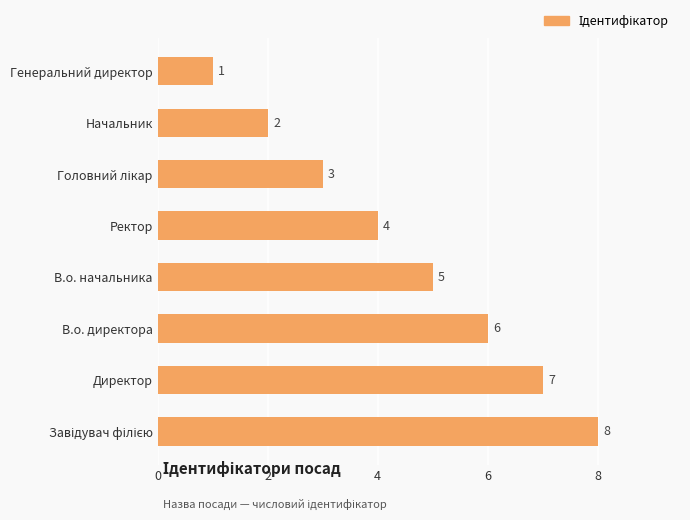

What is the difference between the maximum and minimum values?

7